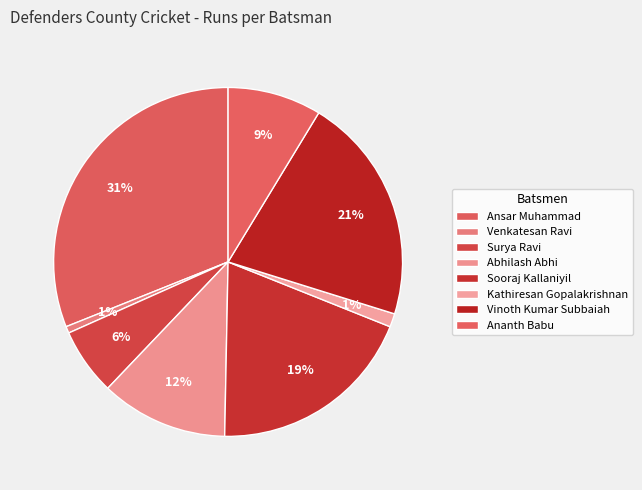

What percentage do Sooraj Kallaniyil and Abhilash Abhi together represent?

31.1%